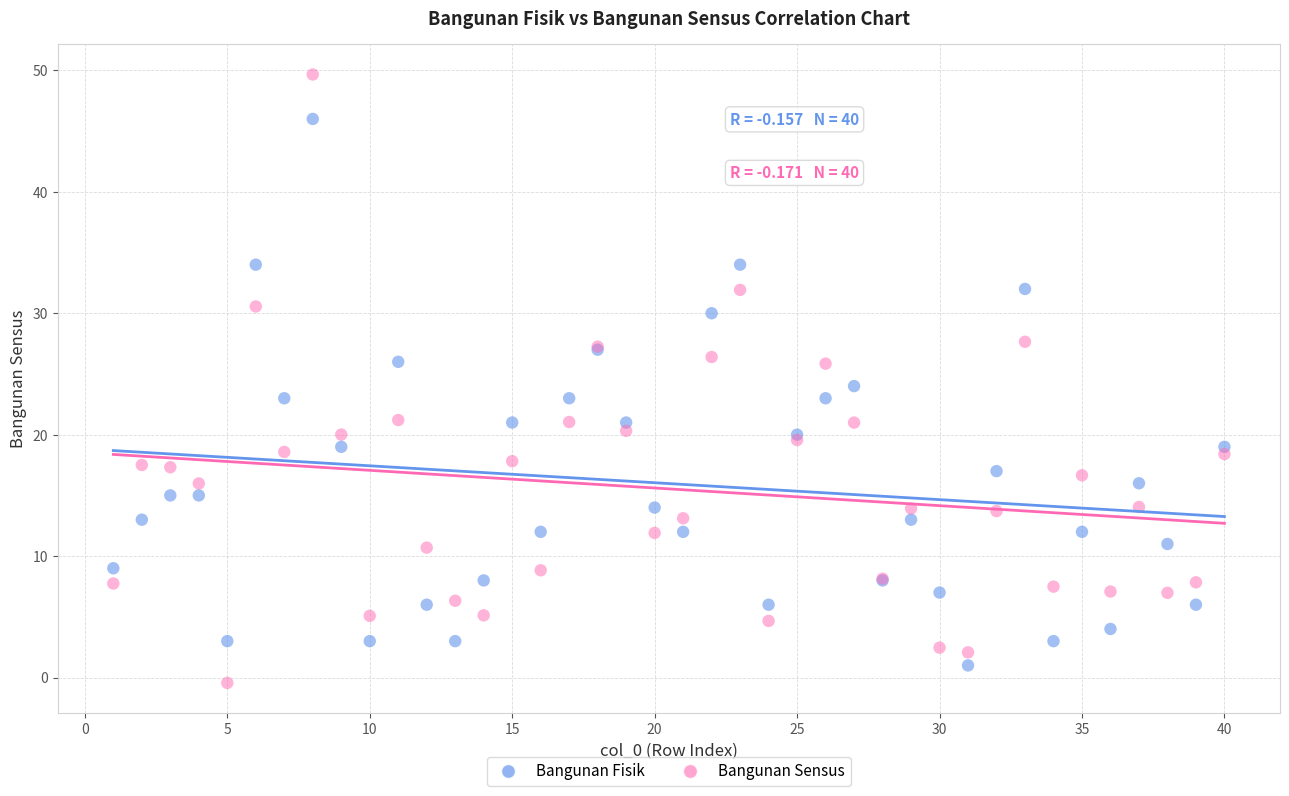

What are all the series names shown in the legend?

Bangunan Fisik, Bangunan Sensus